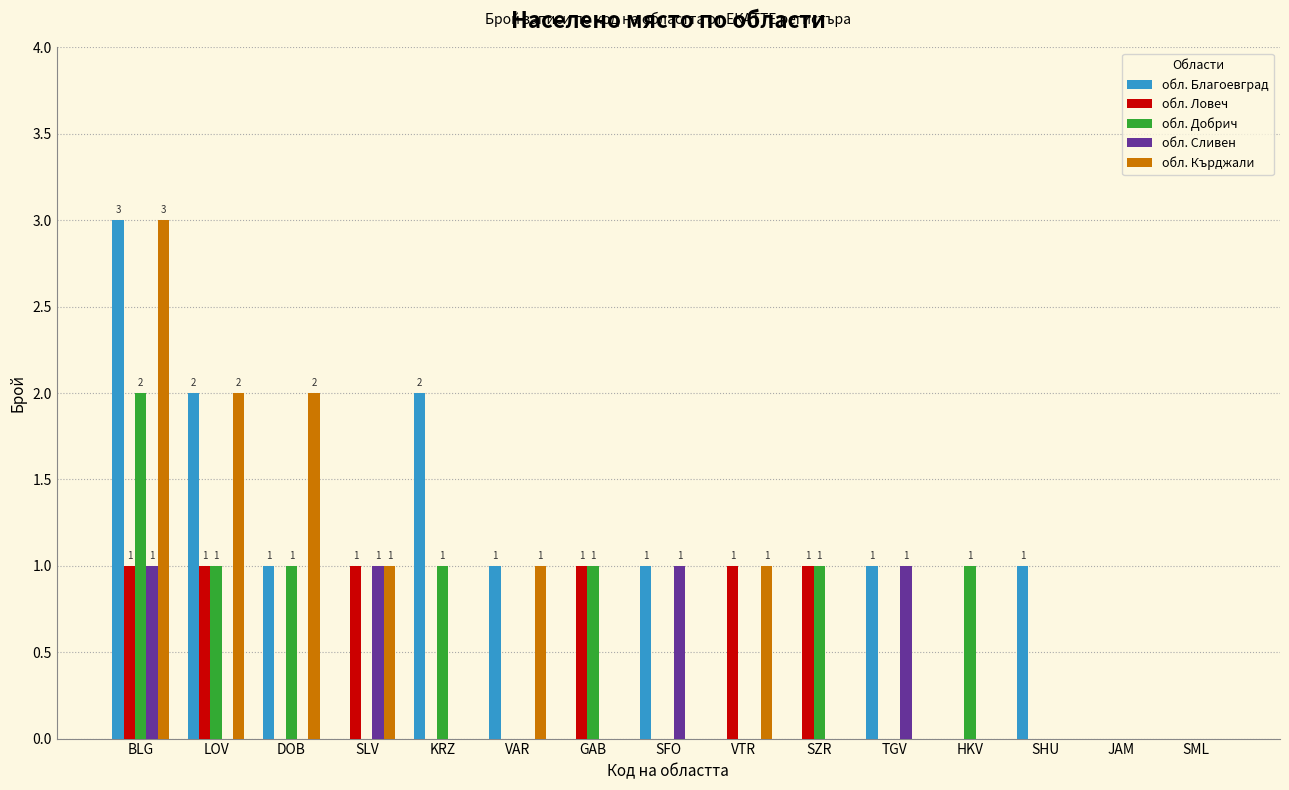

How many data points does each series have?

15